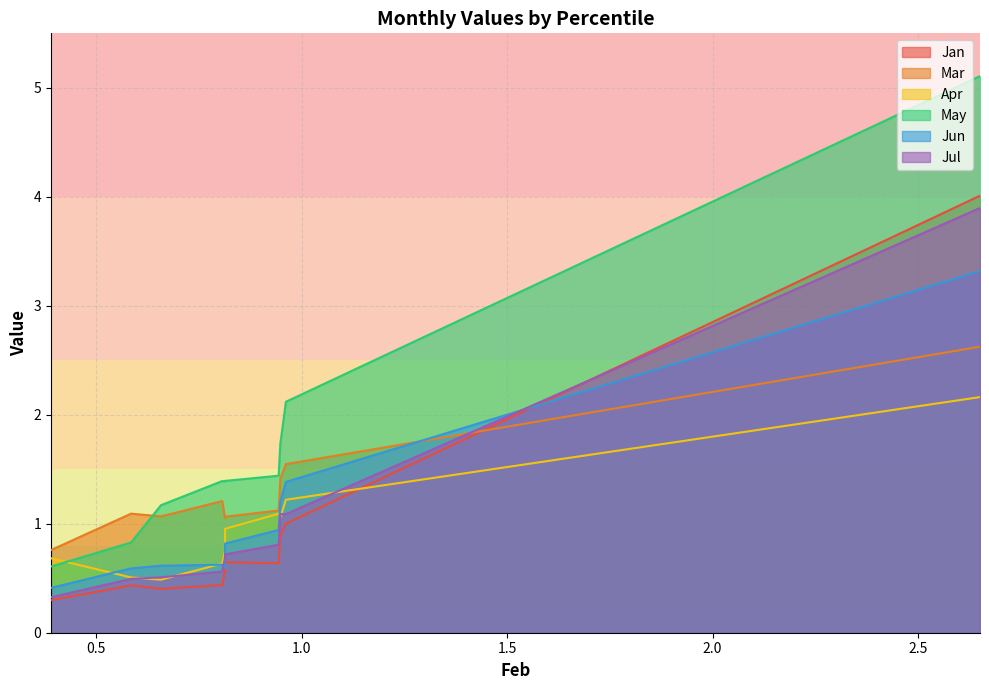

In Jul, how many points are higher than both neighbors (excluding endpoints)?

1